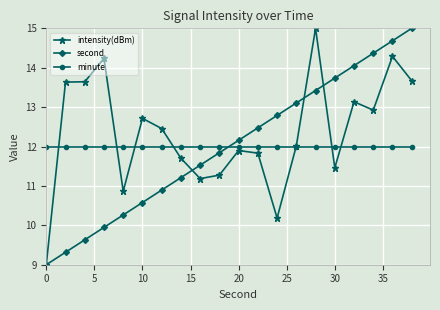

Is this an area chart (filled region under the line)?

No